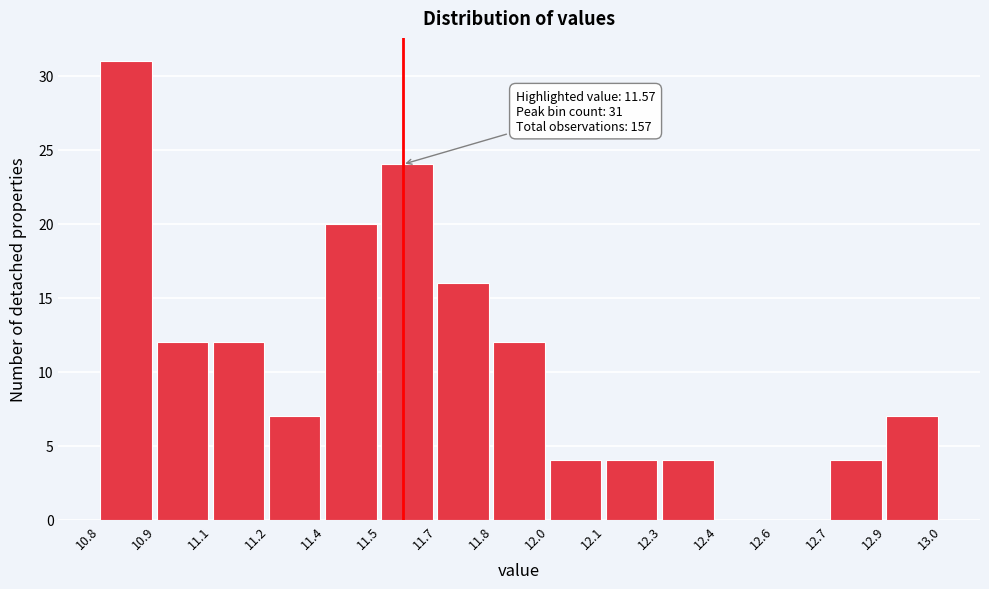

Reading right to left, what are all the values shown in this chart?

12.9=7	12.7=4	12.6=0	12.4=0	12.3=4	12.1=4	12.0=4	11.8=12	11.7=16	11.5=24	11.4=20	11.2=7	11.1=12	10.9=12	10.8=31